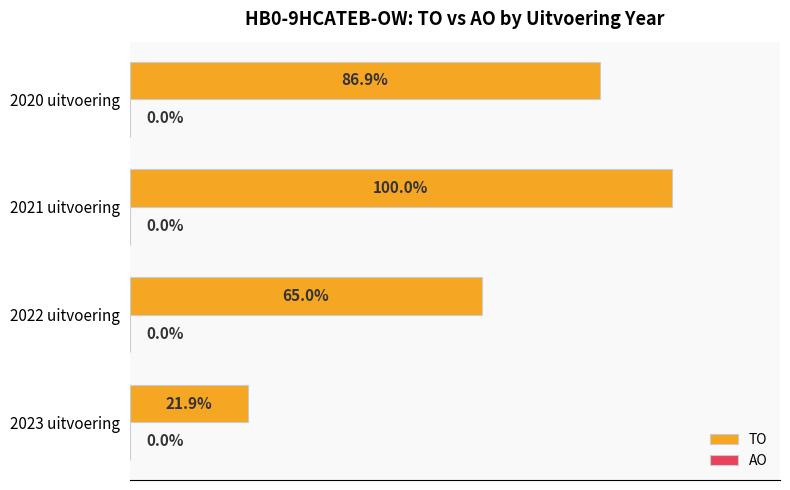

At which category does the chart reach its peak across all series?

2021 uitvoering